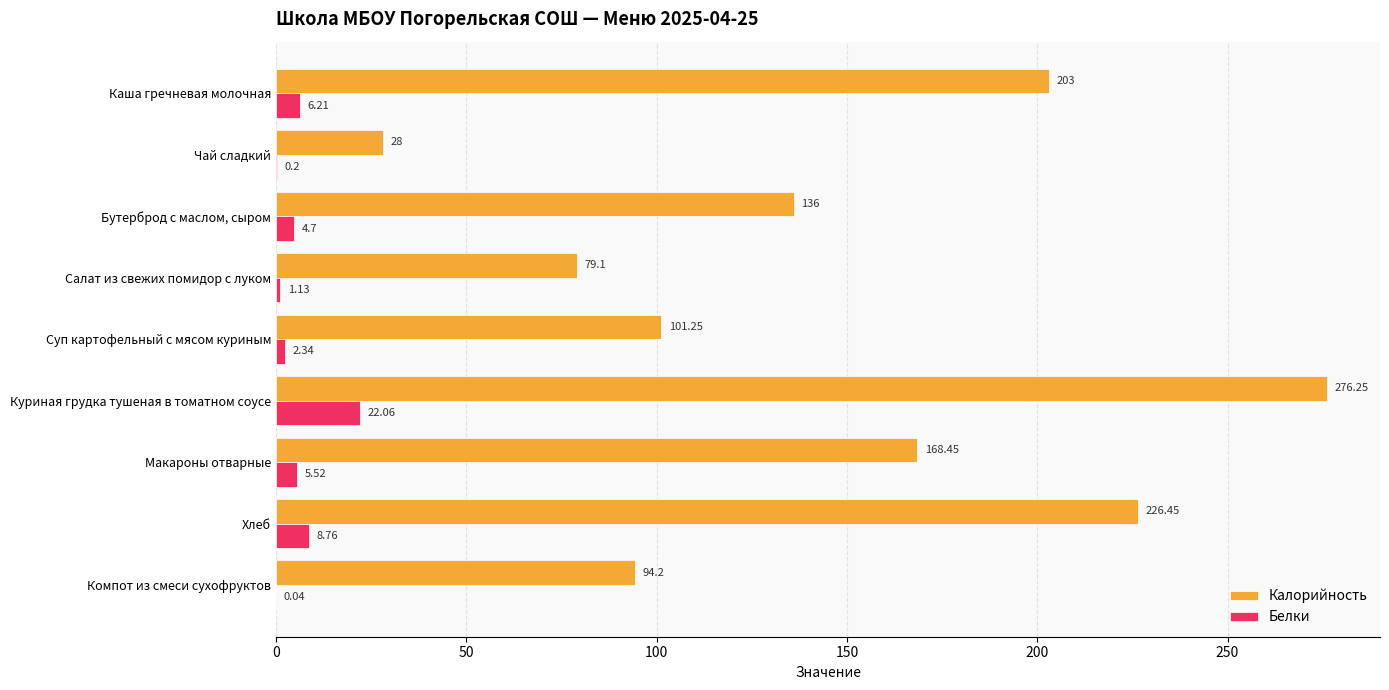

Which category has the highest value across all series?

Куриная грудка тушеная в томатном соусе